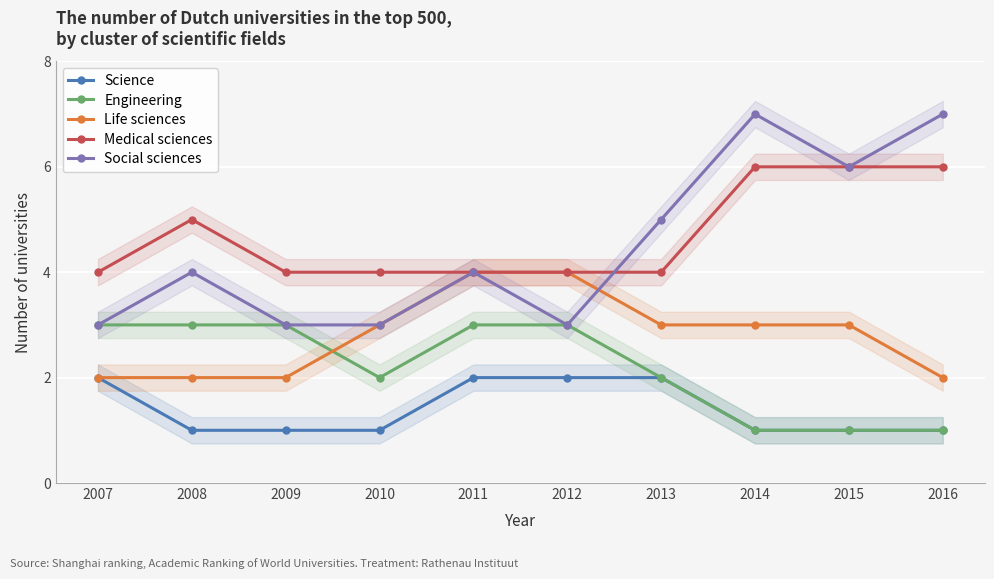

Read the Social sciences value at 2014.

7